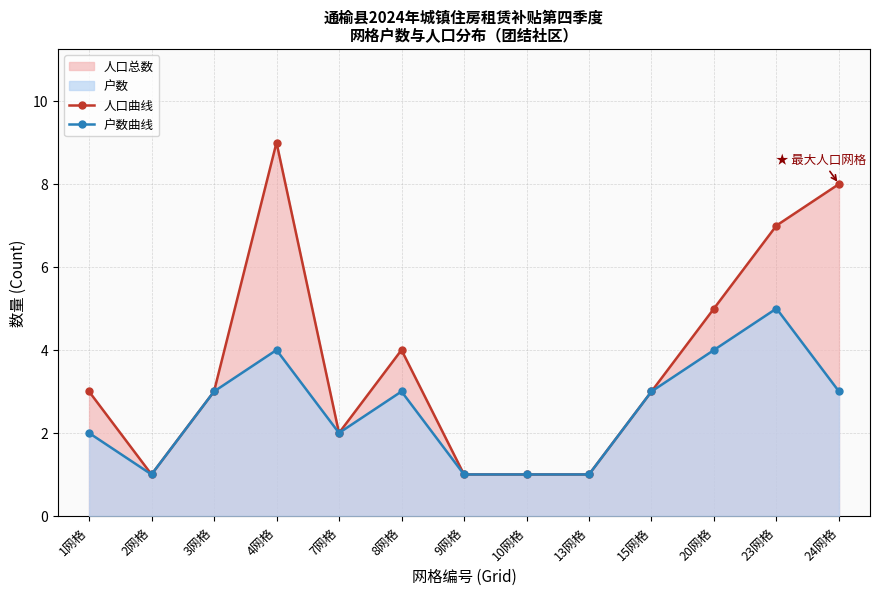

What is the sum of the 户数曲线 values at 23网格 and 24网格?

8